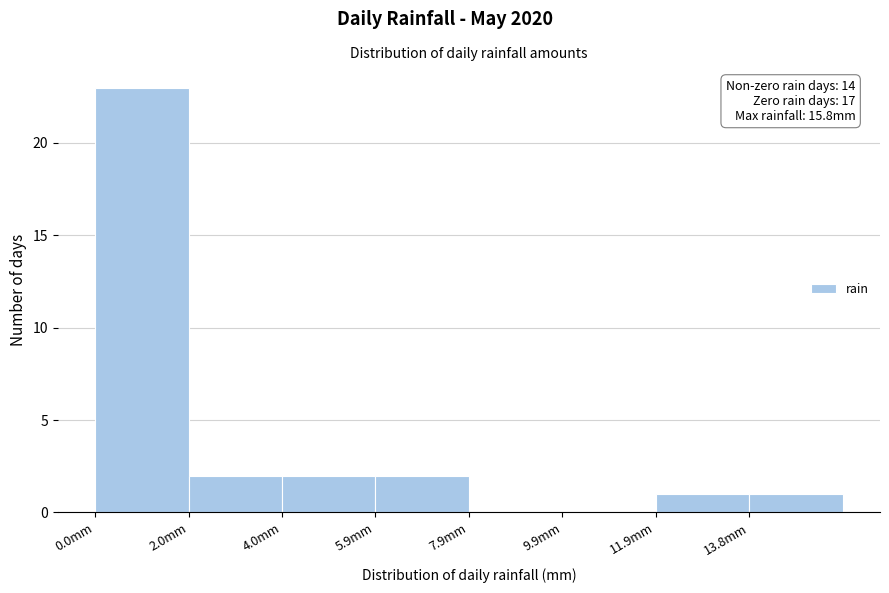

Which range on the x-axis has the tallest bar?

0.0 to 2.0